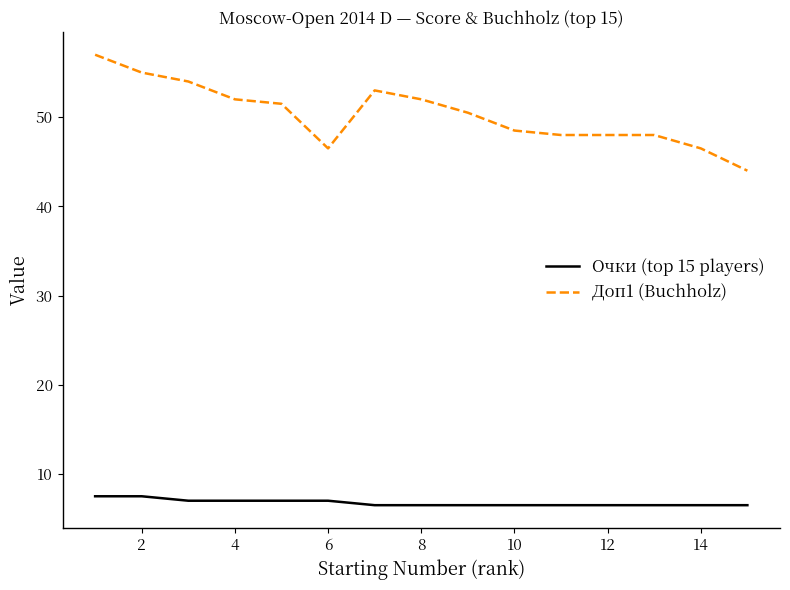

Which series has the largest range (max minus min)?

Доп1 (Buchholz)